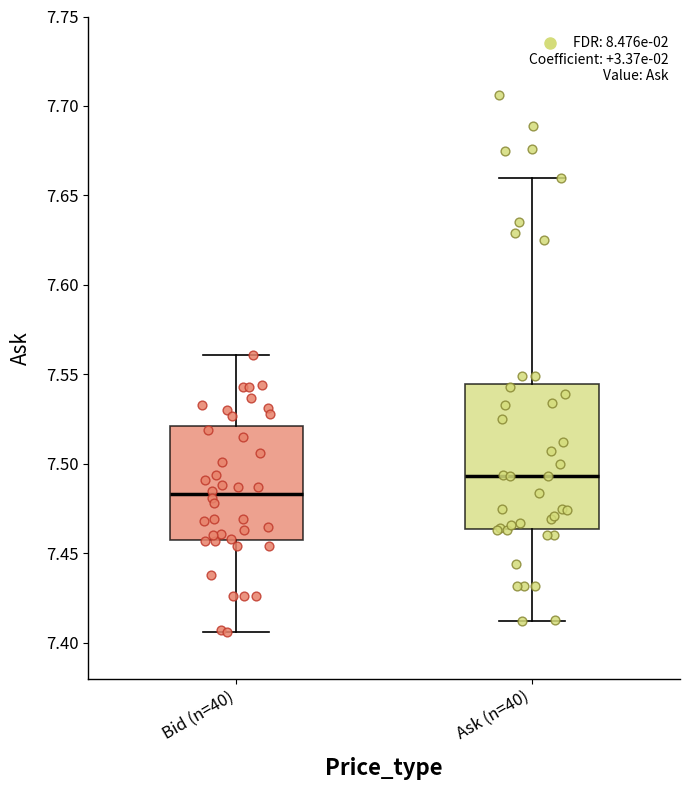

Comparing the boxes themselves (not the whiskers), which one is the tallest?

Ask (n=40)